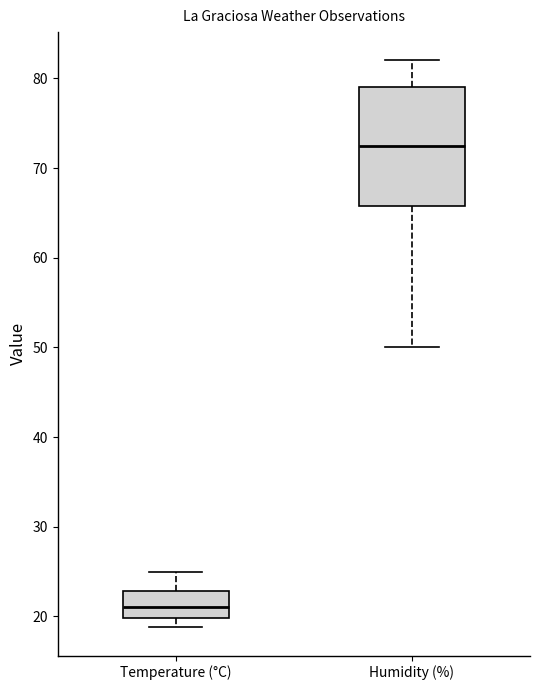

Which box's median line is the lowest?

Temperature (°C)